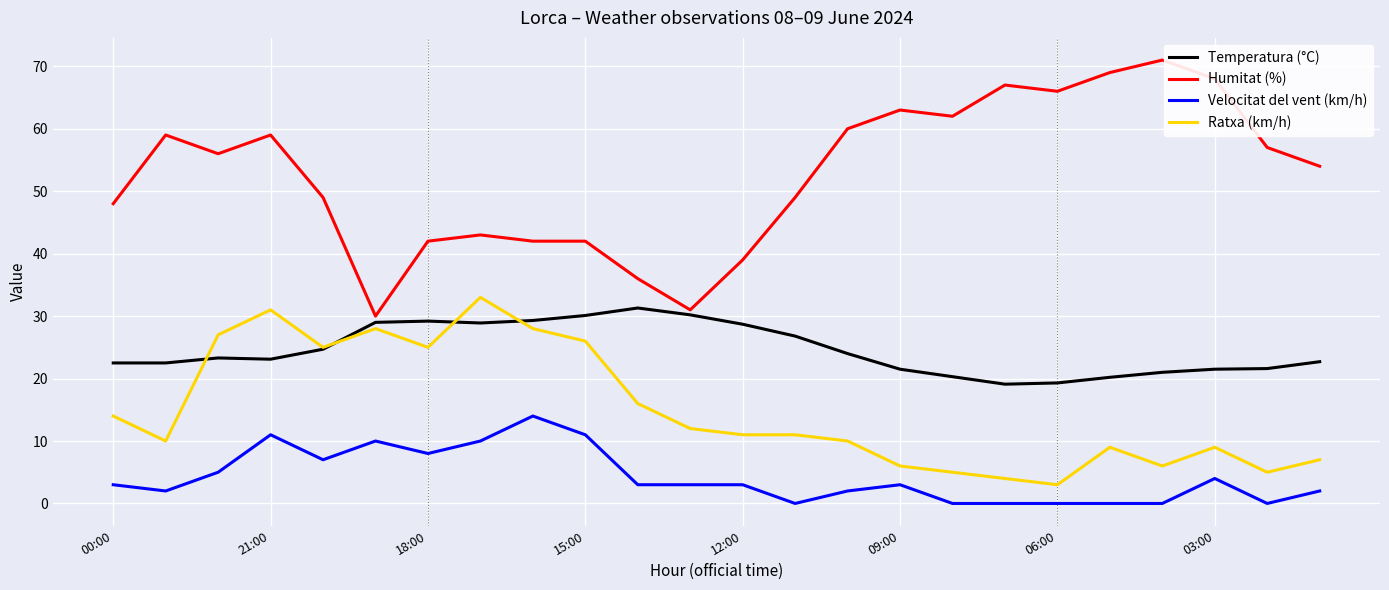

Which series has the widest spread of values?

Humitat (%)